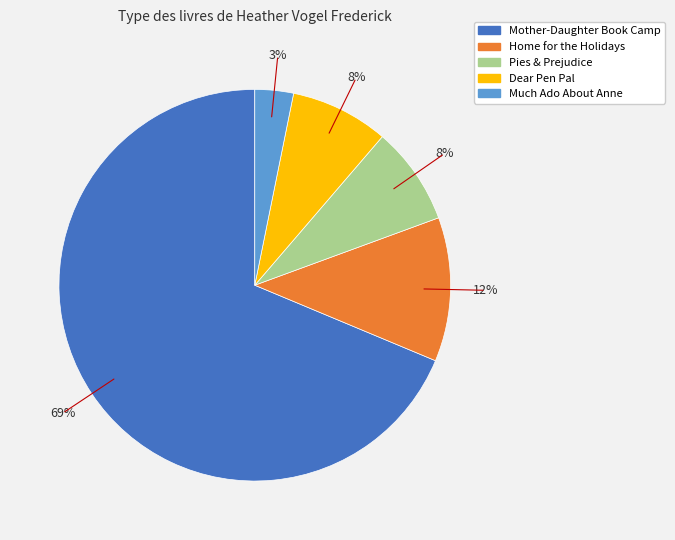

Which has a higher value, Mother-Daughter Book Camp or Home for the Holidays?

Mother-Daughter Book Camp